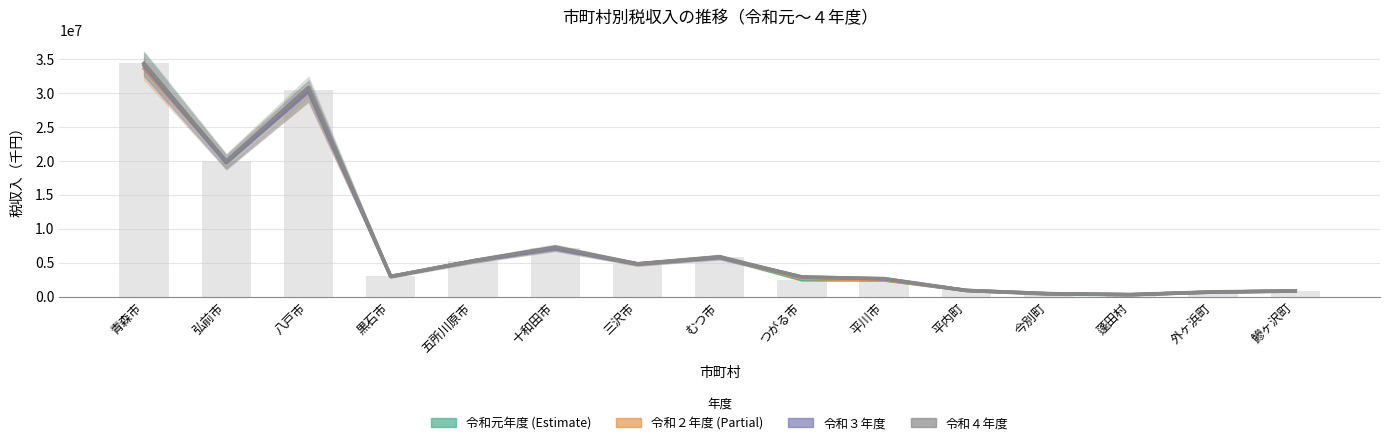

What is the maximum value shown in the chart?

34364273